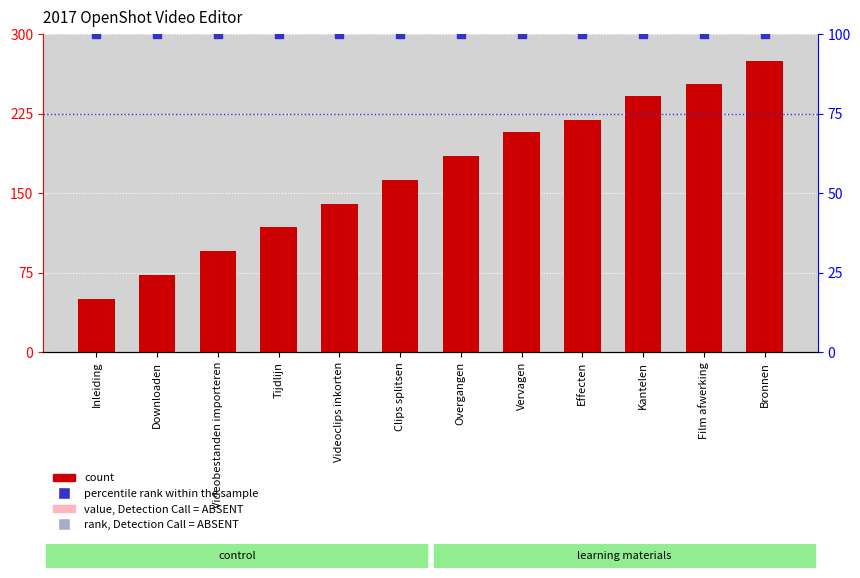

Which series has the widest spread of Y values?

Identifier (scaled)